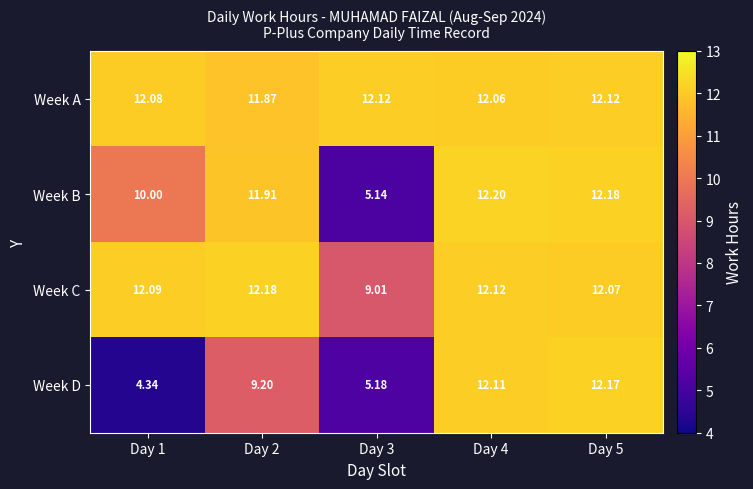

Rank the series by their average value, from highest to lowest.

Week A, Week C, Week B, Week D